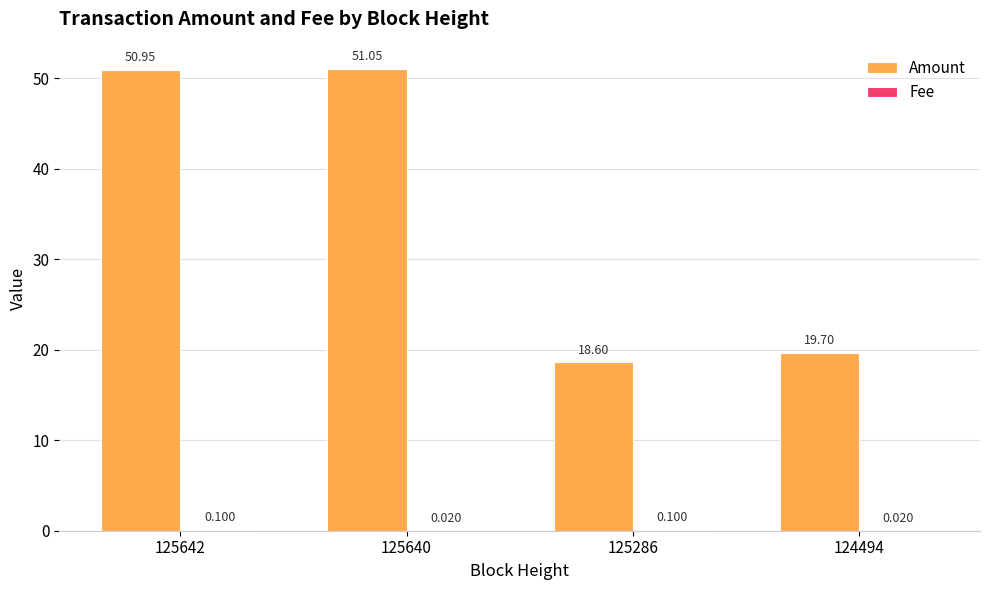

Which series has the largest total across all categories?

Amount